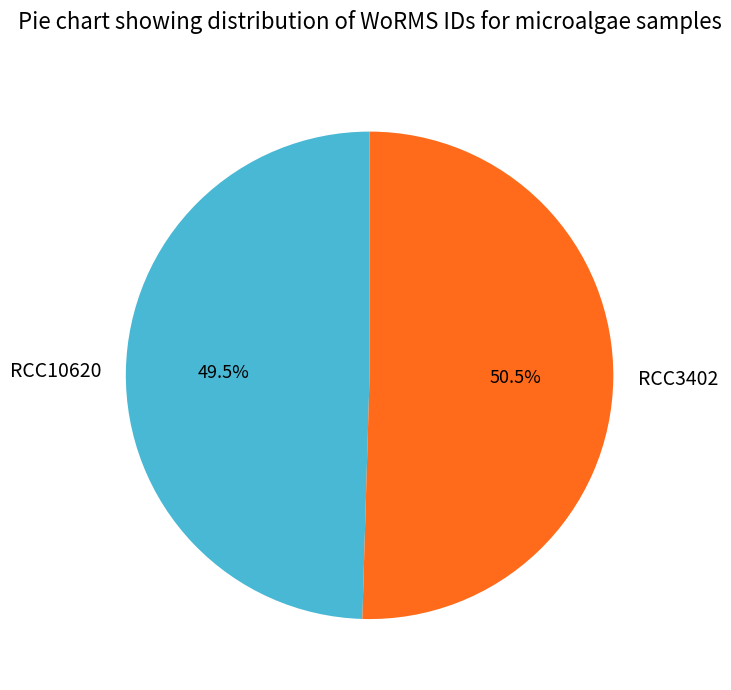

Approximately how many times larger is the value at RCC3402 compared to RCC10620?

1.0